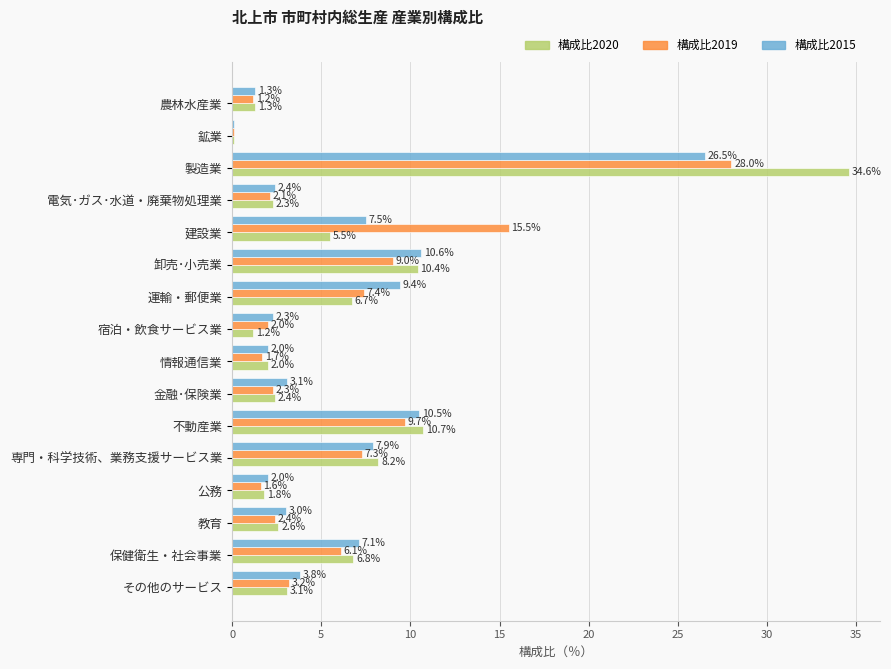

What is the total value across all series at その他のサービス?

10.1